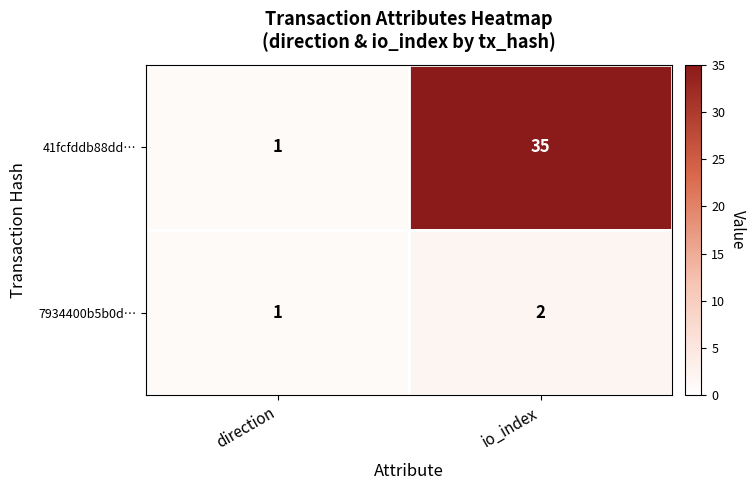

Which category has the lowest value in the 7934400b5b0d… series?

direction